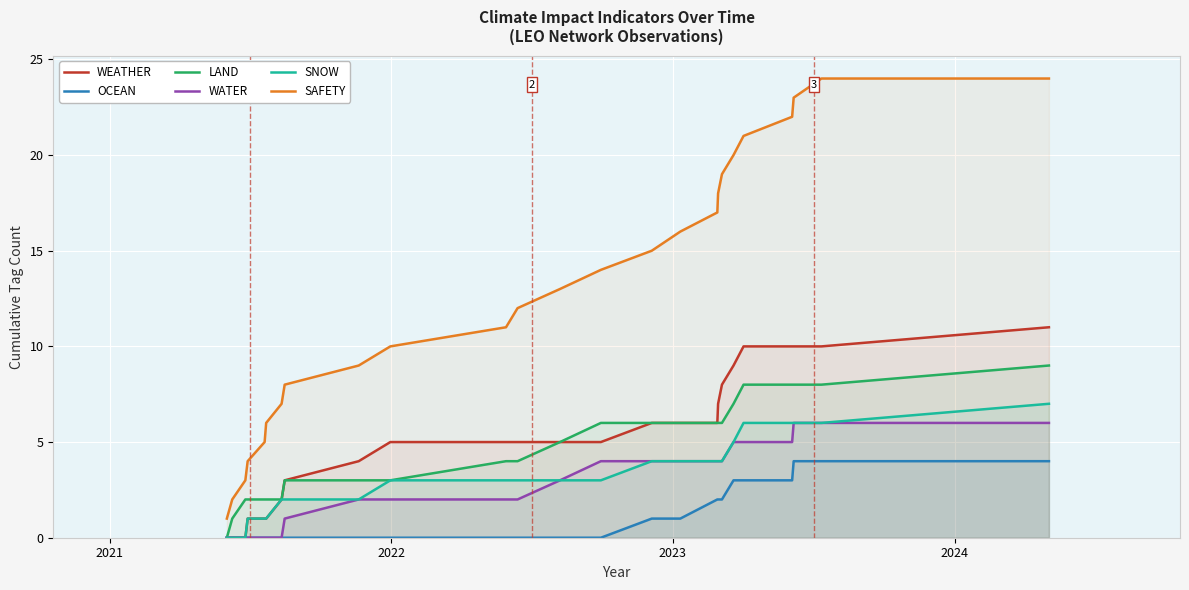

What is the greatest value displayed?

24